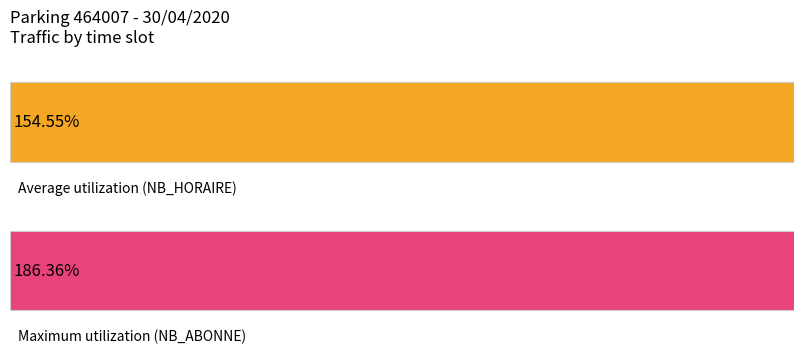

Rank the series by their average value, from highest to lowest.

NB_ABONNE, NB_HORAIRE